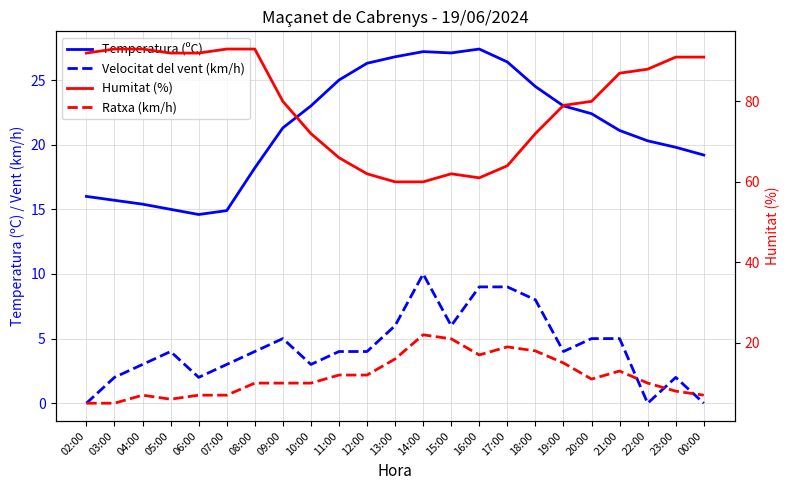

What is the value of the Temperatura (ºC) point at the 5th from the left?

14.6